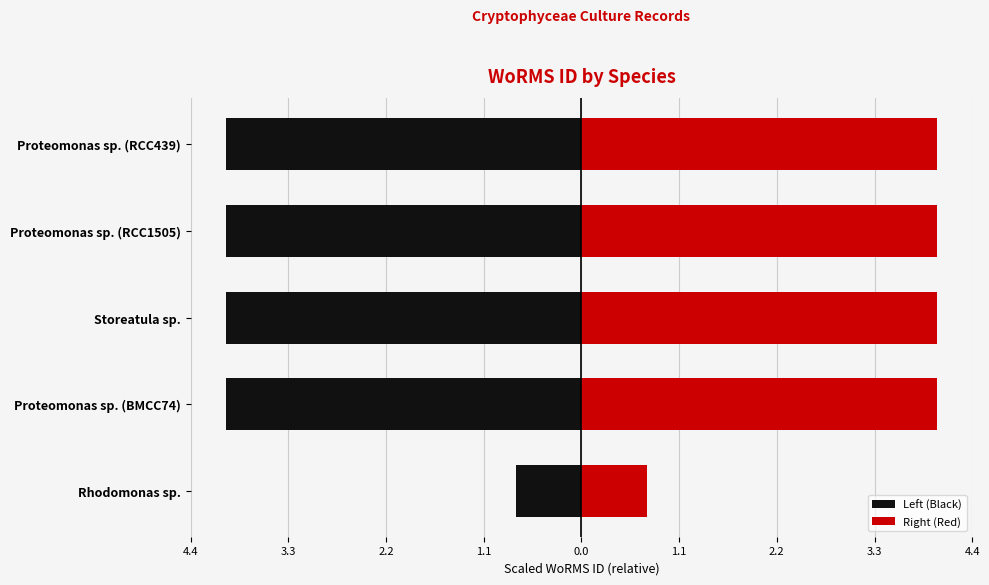

What is the average value of the Right (Red) series?

3.3